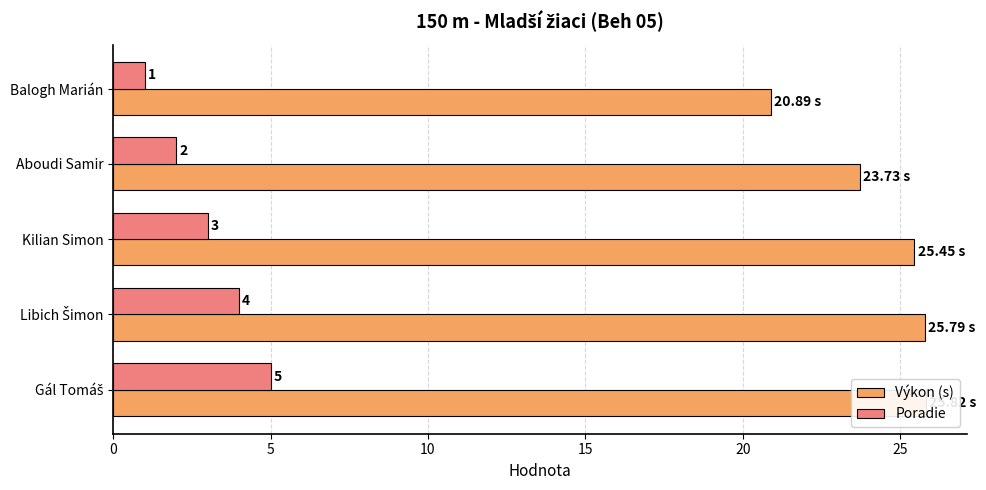

At how many categories does at least one series exceed 5?

5